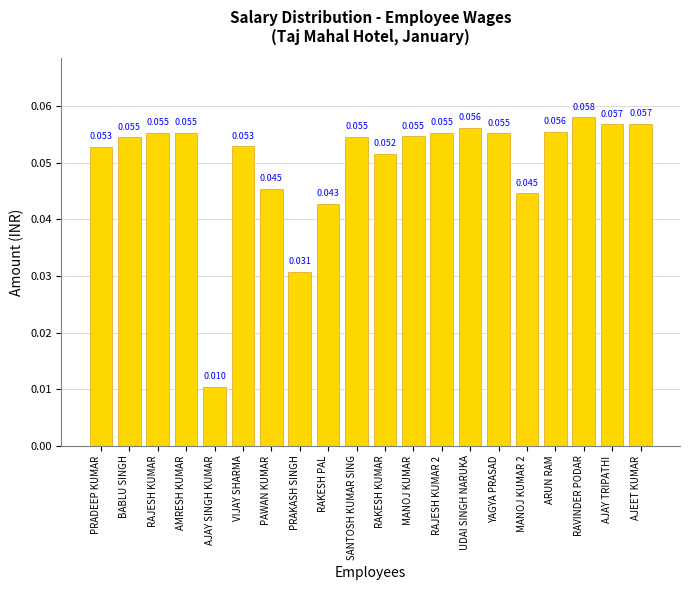

Count the number of data series in this chart.

1